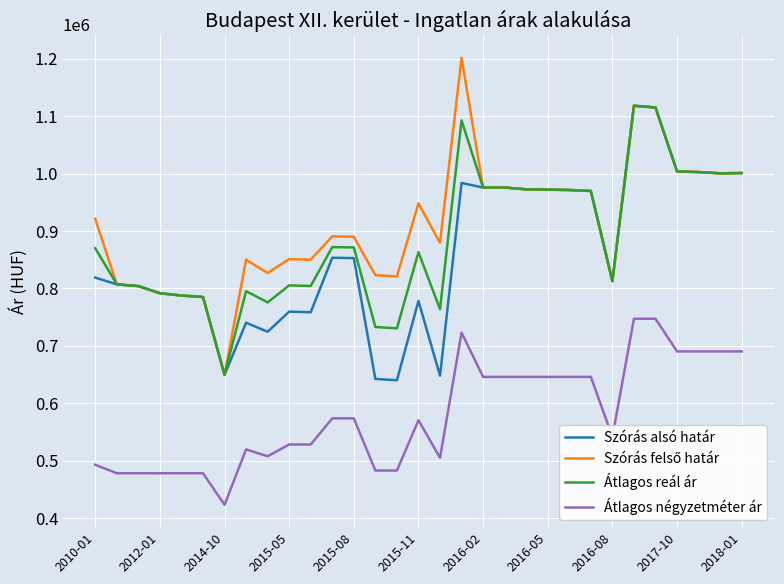

What is the maximum value for Átlagos reál ár?

1118137